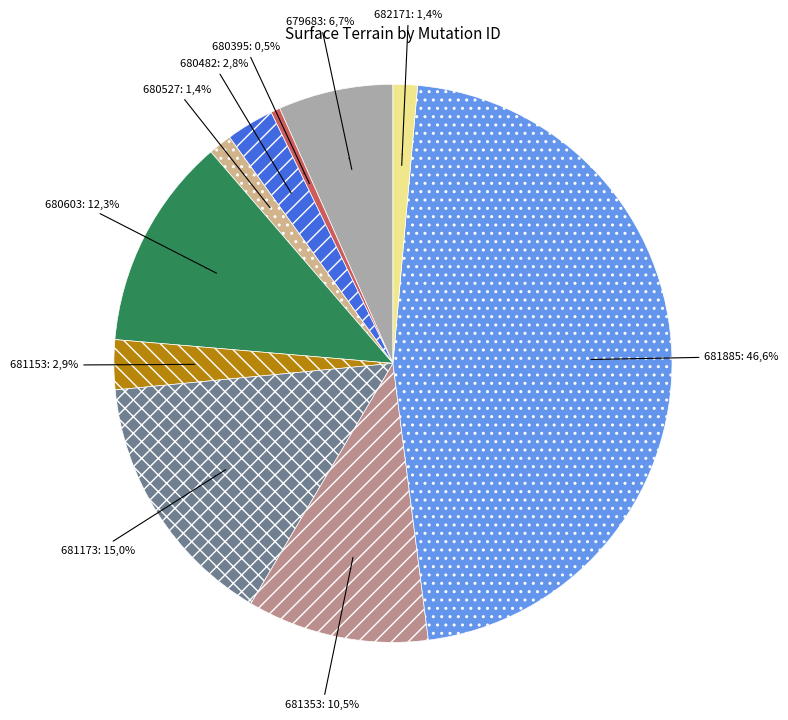

What portion of the pie excludes 2021-681885?

53.4%